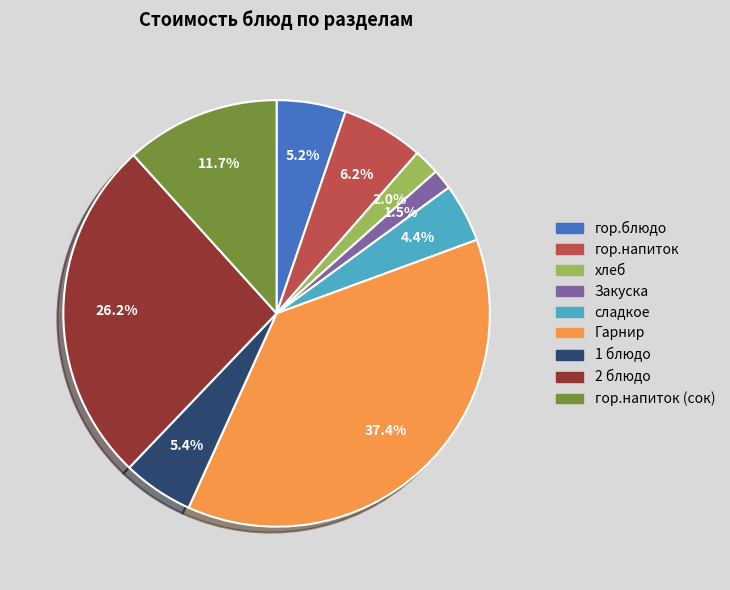

How much of the chart is everything except 1 блюдо?

94.6%